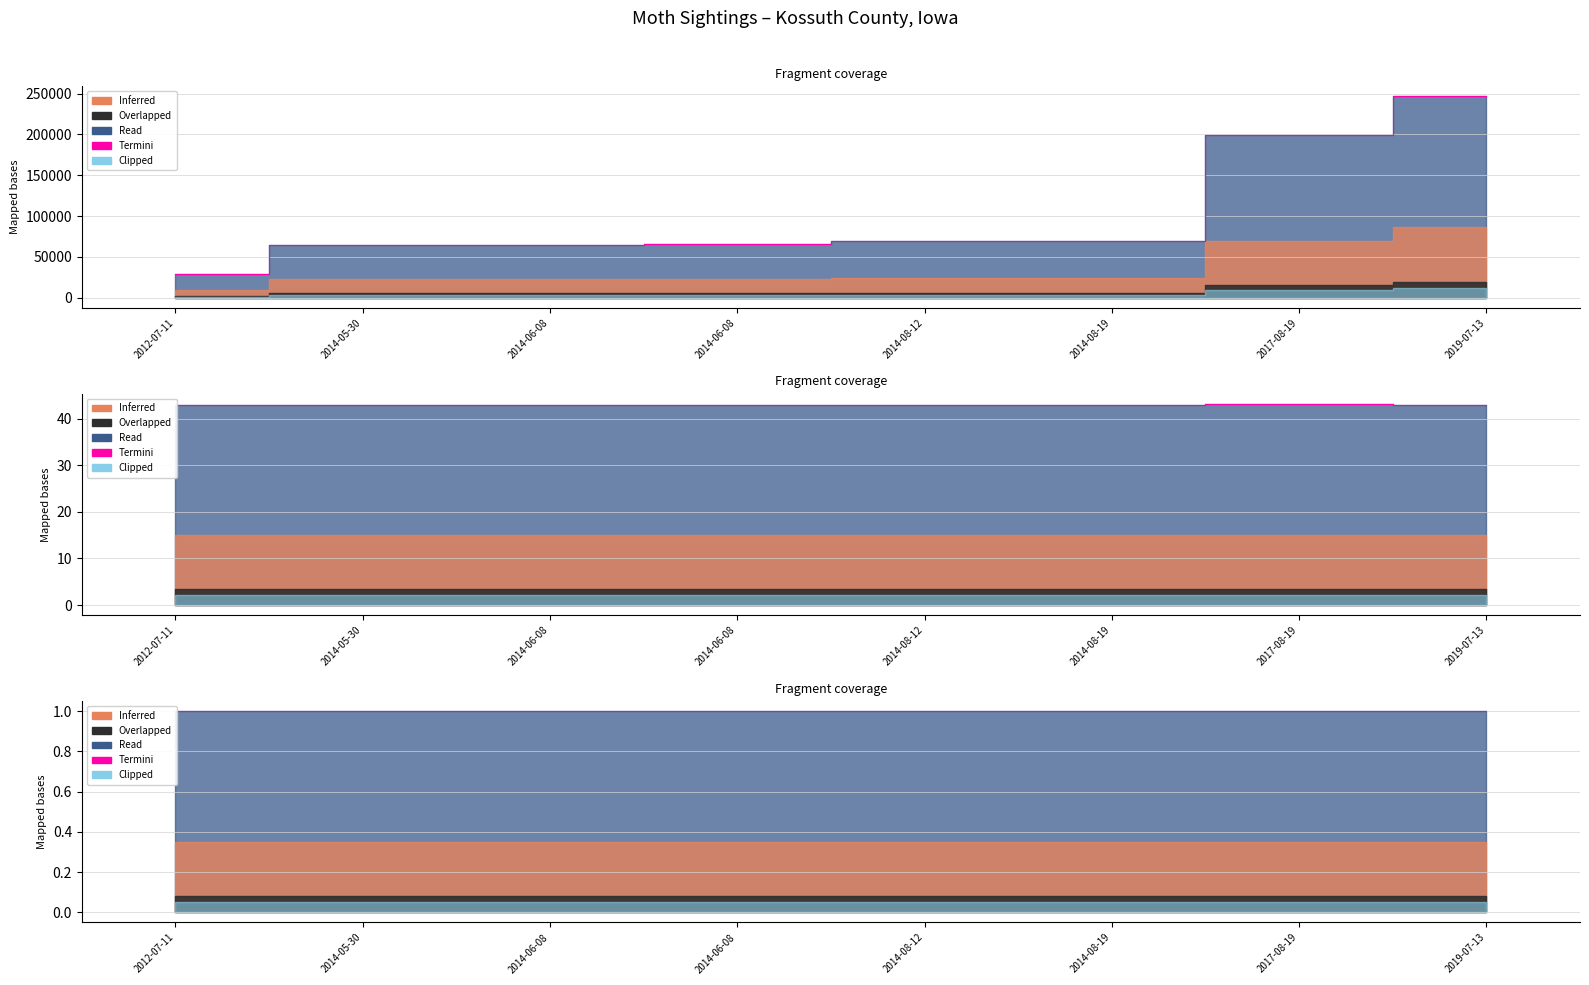

True or false: ID has more than 0 points higher than both neighbors.

True